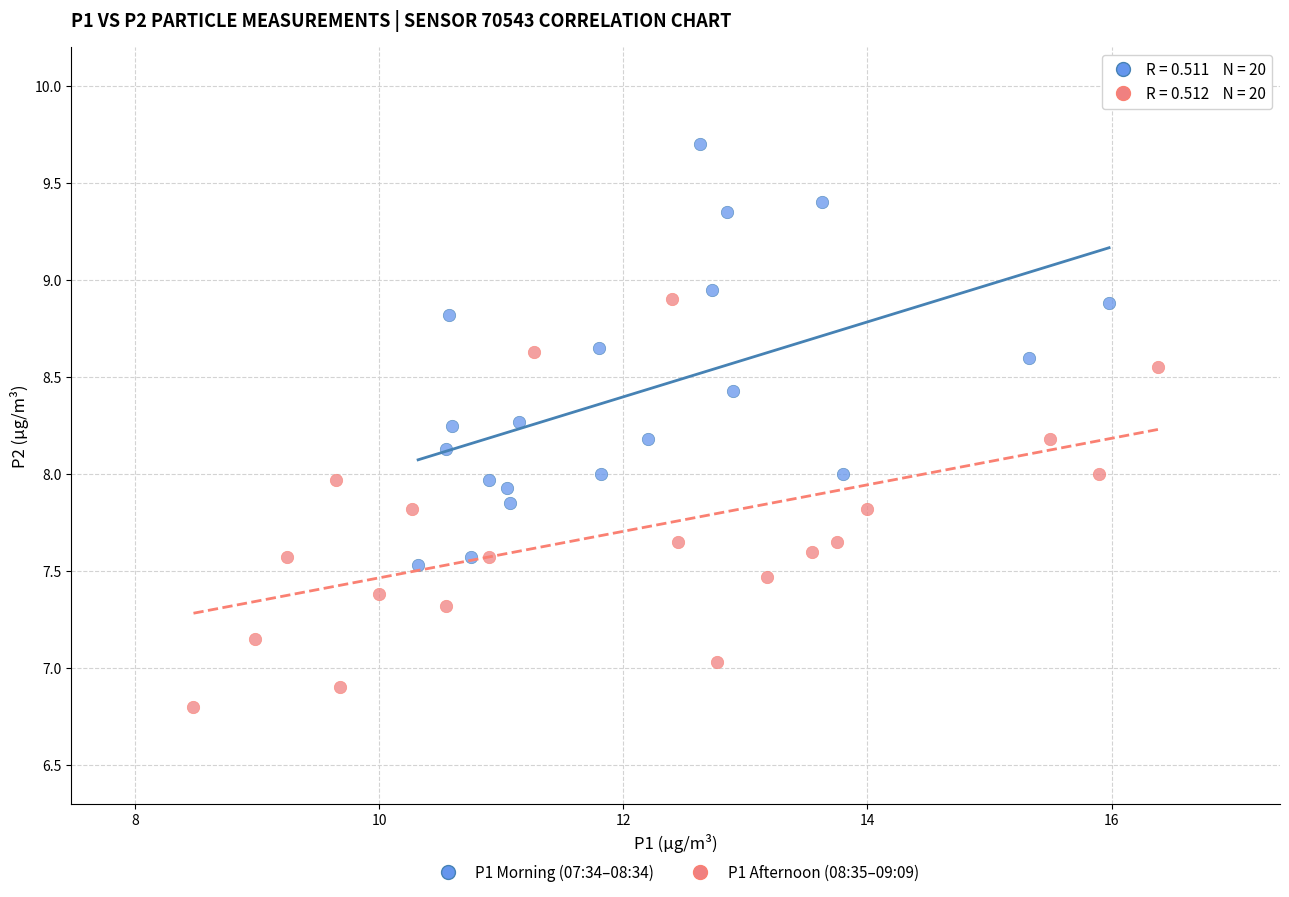

Which series reaches the maximum Y coordinate?

P1 Morning (07:34–08:34)